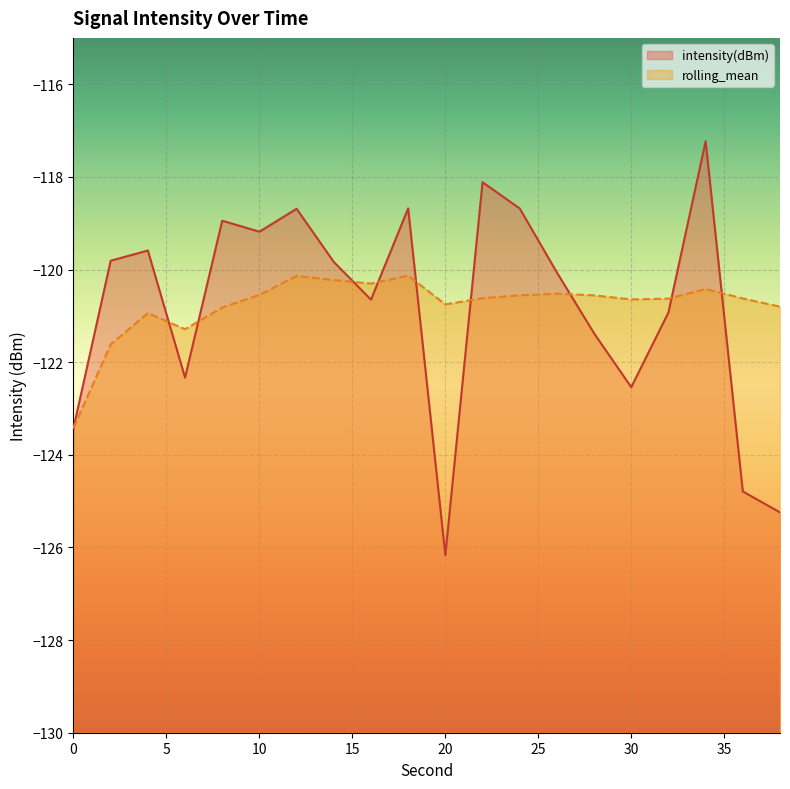

How many categories are shown in the chart?

20